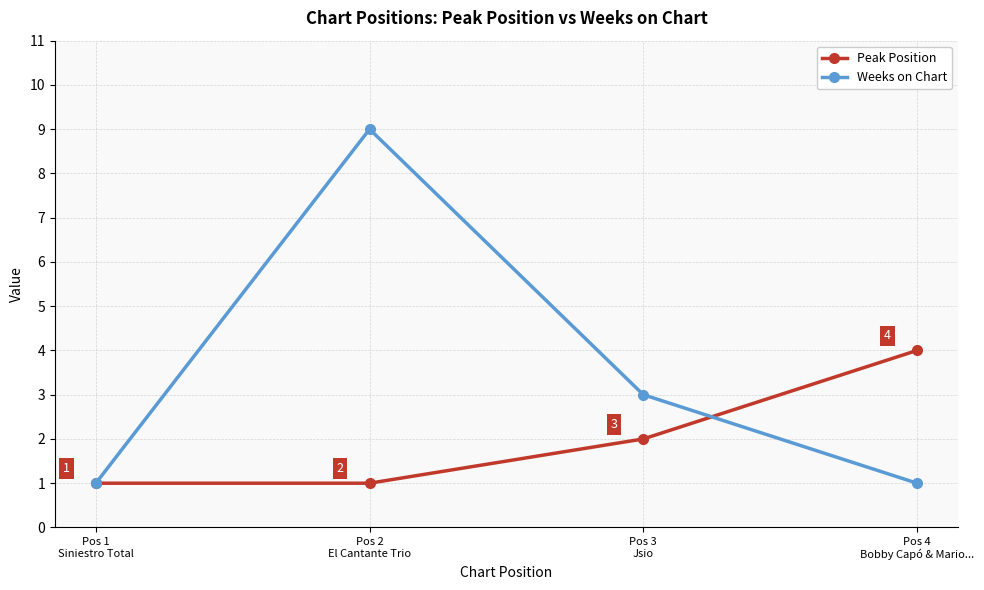

After their last crossing, which series has the higher values: Weeks on Chart or Peak Position?

Peak Position